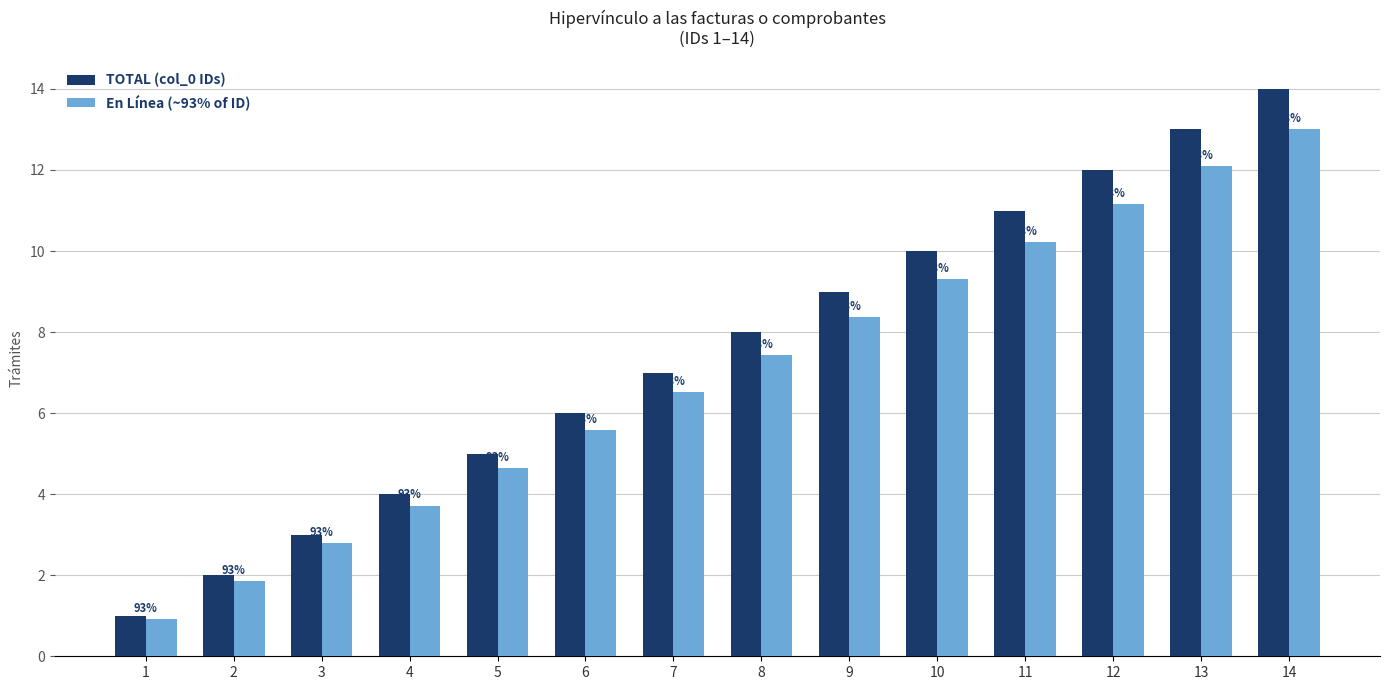

At which label does TOTAL (col_0 IDs) first exceed 8?

9